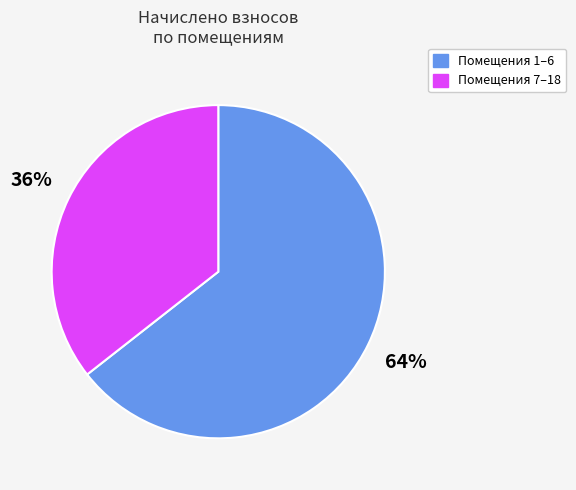

To the nearest percent, what is the combined percentage of Помещения 1–6 and Помещения 7–18?

100%